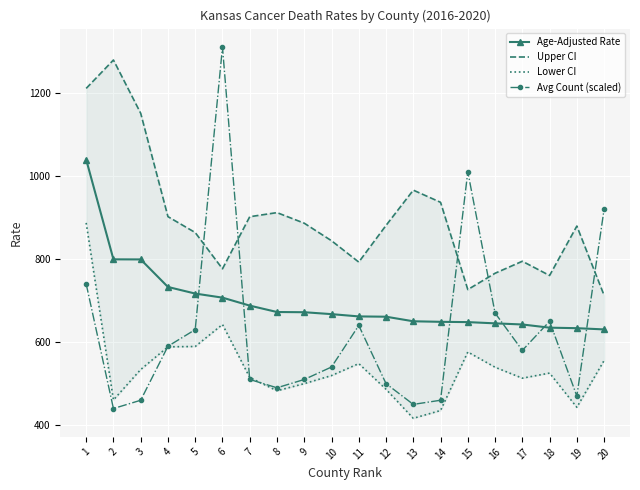

What value does the Avg Count (scaled) series have at 7?

510.0